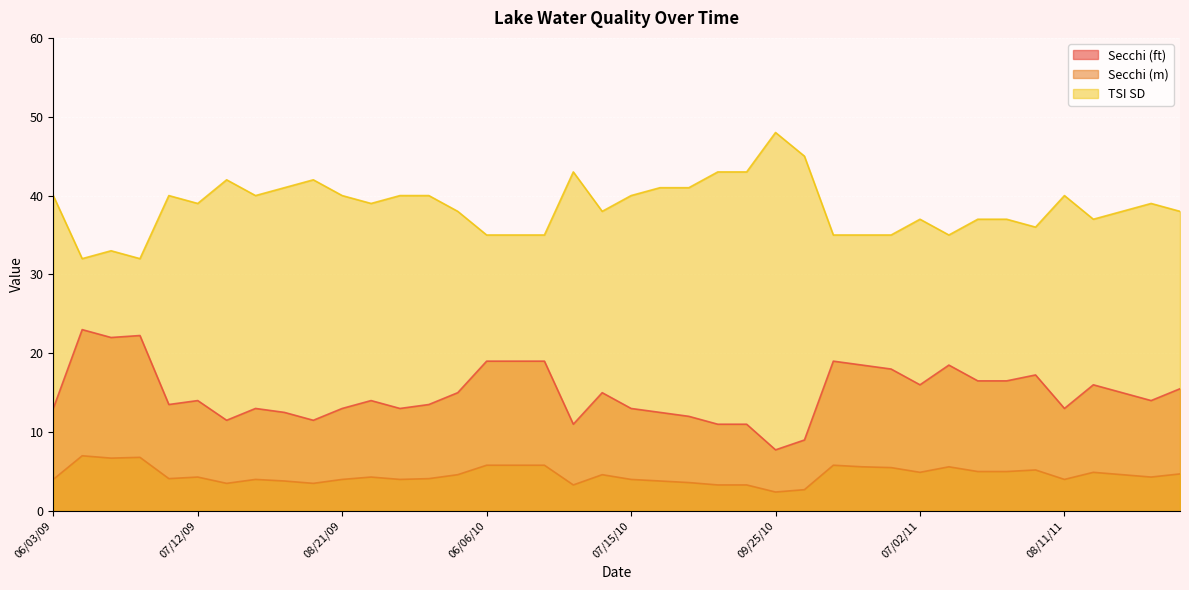

Rank the categories by Secchi (m) value from highest to lowest.

06/09/09, 06/26/09, 06/19/09, 06/06/10, 06/15/10, 06/21/10, 06/08/11, 06/17/11, 07/10/11, 06/24/11, 08/03/11, 07/18/11, 07/26/11, 07/02/11, 08/19/11, 09/14/11, 09/24/09, 07/08/10, 08/27/11, 07/12/09, 08/30/09, 09/05/11, 07/04/09, 09/13/09, 06/03/09, 07/29/09, 08/21/09, 09/06/09, 07/15/10, 08/11/11, 08/05/09, 07/23/10, 07/31/10, 07/21/09, 08/13/09, 06/29/10, 08/08/10, 08/18/10, 10/03/10, 09/25/10